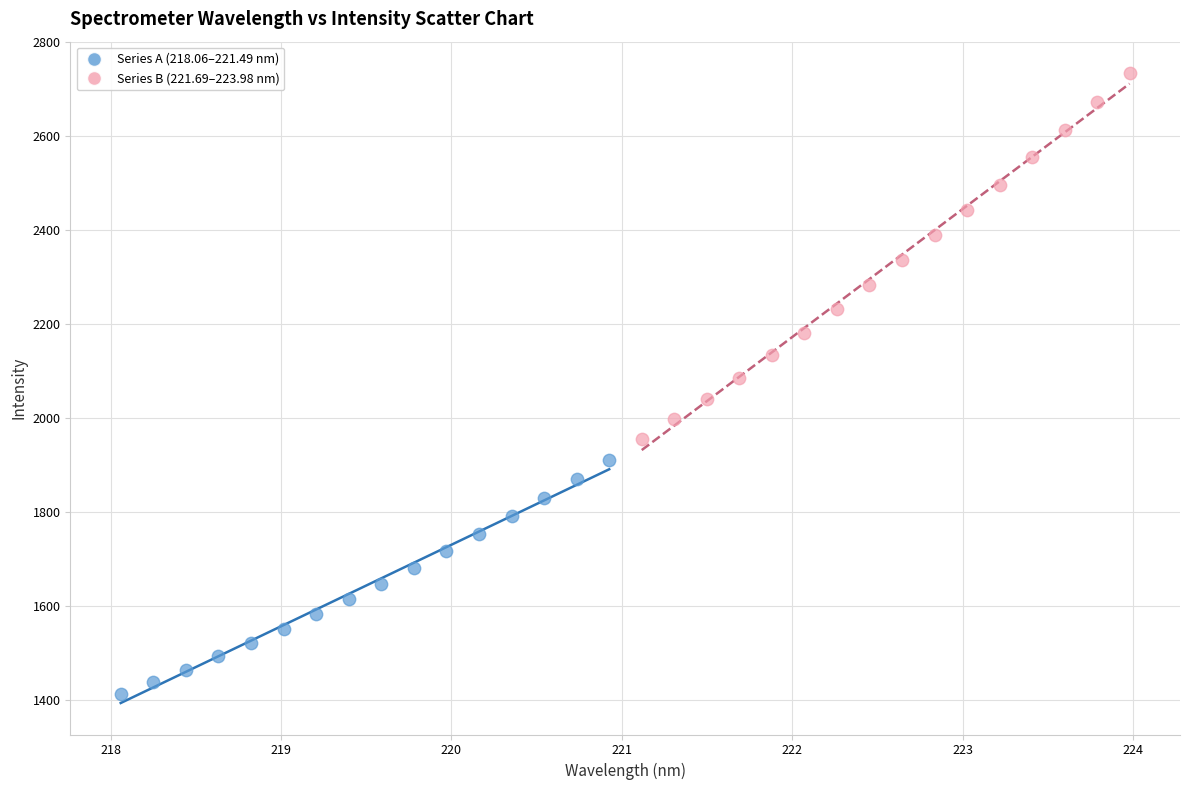

Which series contains the highest Y value?

Series B (221.69–223.98 nm)